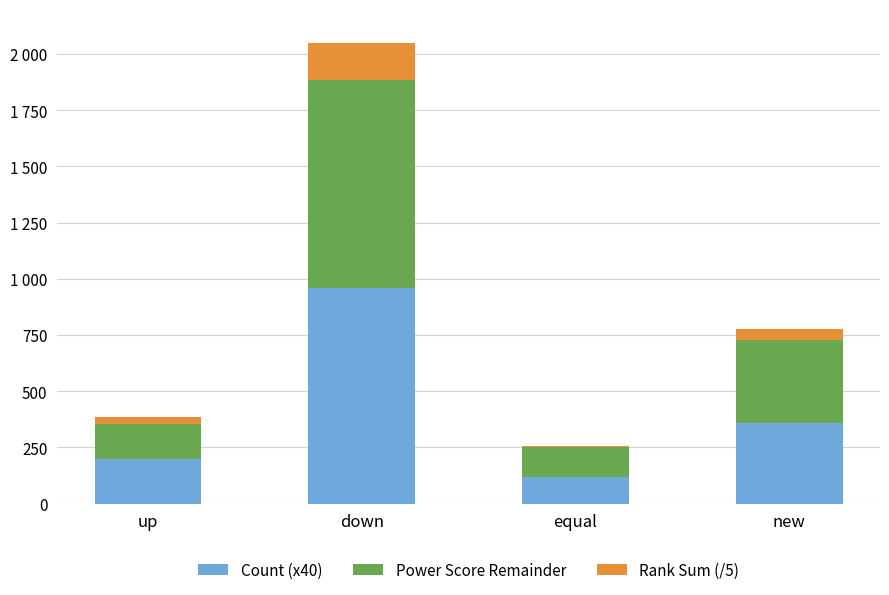

What position from the left is up?

1